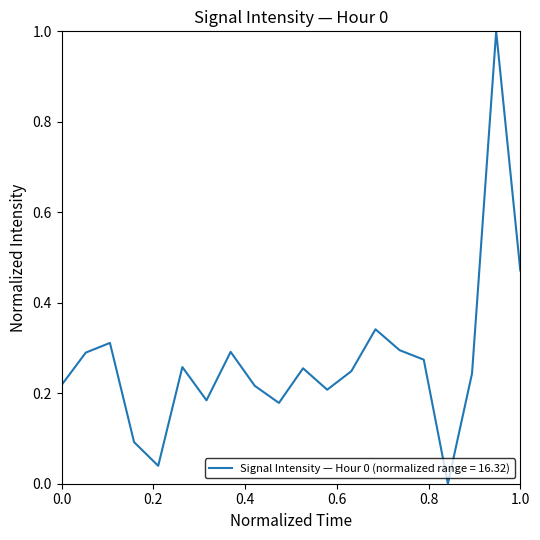

What is the difference between the maximum and minimum values?

1.0